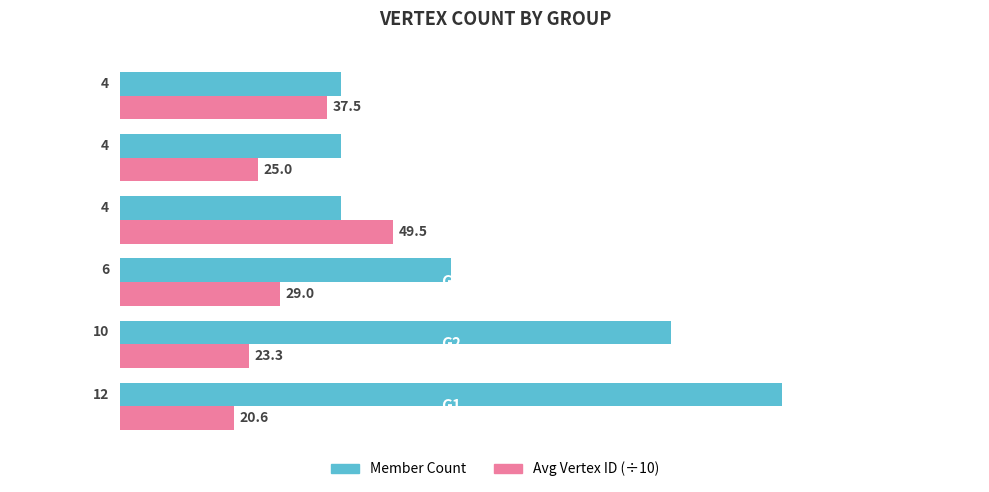

What is the lowest value of the Member Count series?

4.0